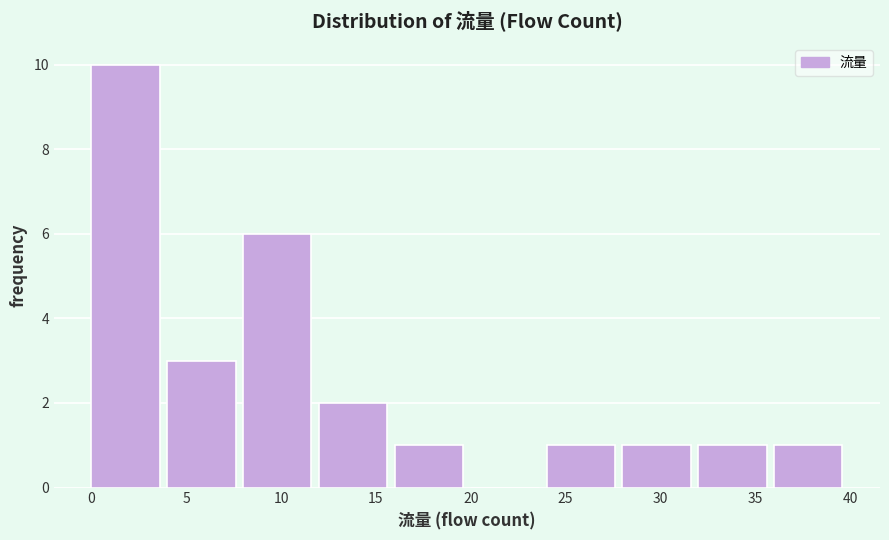

What is the height of the bar covering 36 to 40 on the x-axis? The values are not printed on the chart, so give them approximately, as read against the axis.

1